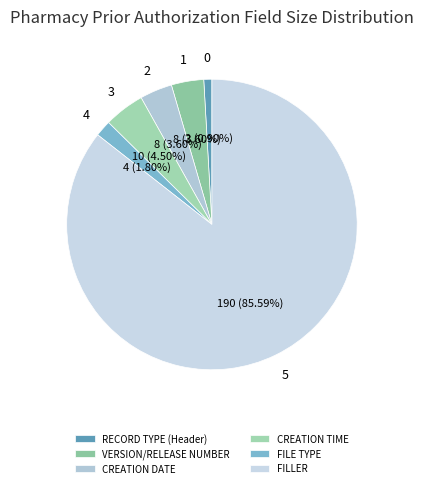

How many segments does this pie chart have?

6